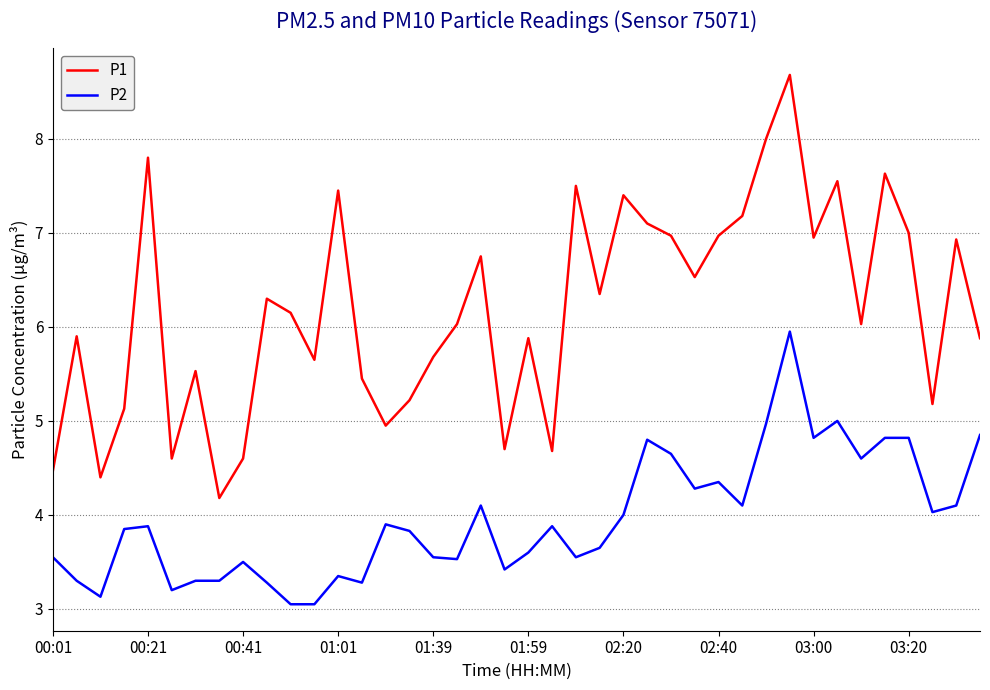

What is the maximum value for P2?

6.0